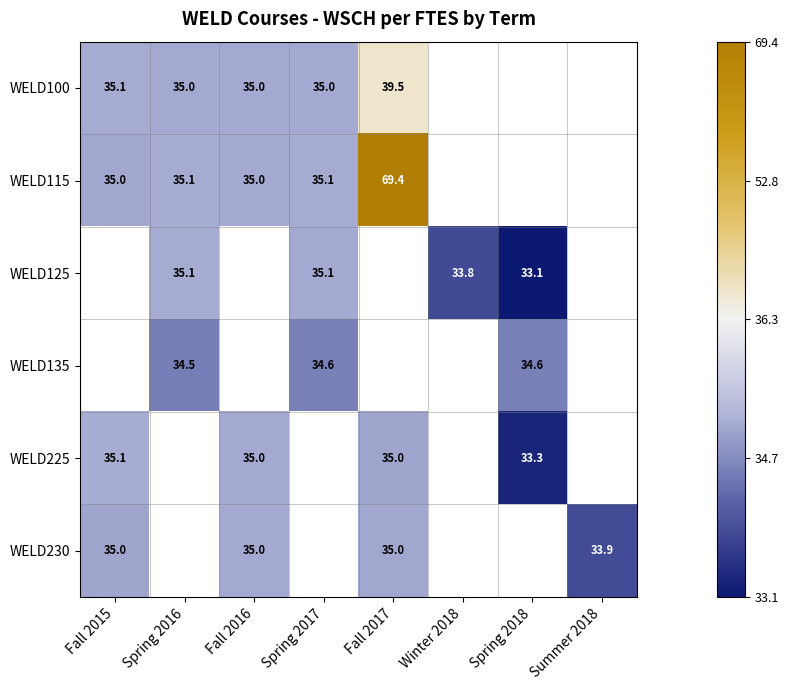

Which has a higher value, Fall 2015 or Spring 2017?

Fall 2015